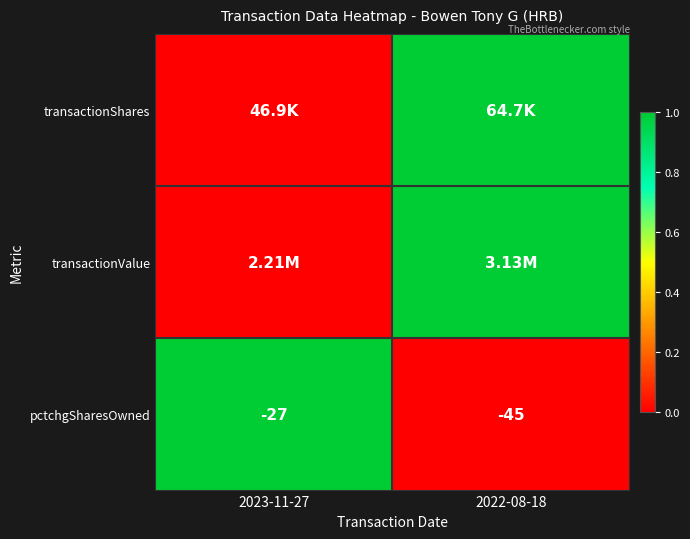

What is the sum of the pctchgSharesOwned values at 2022-08-18 and 2023-11-27?

-72